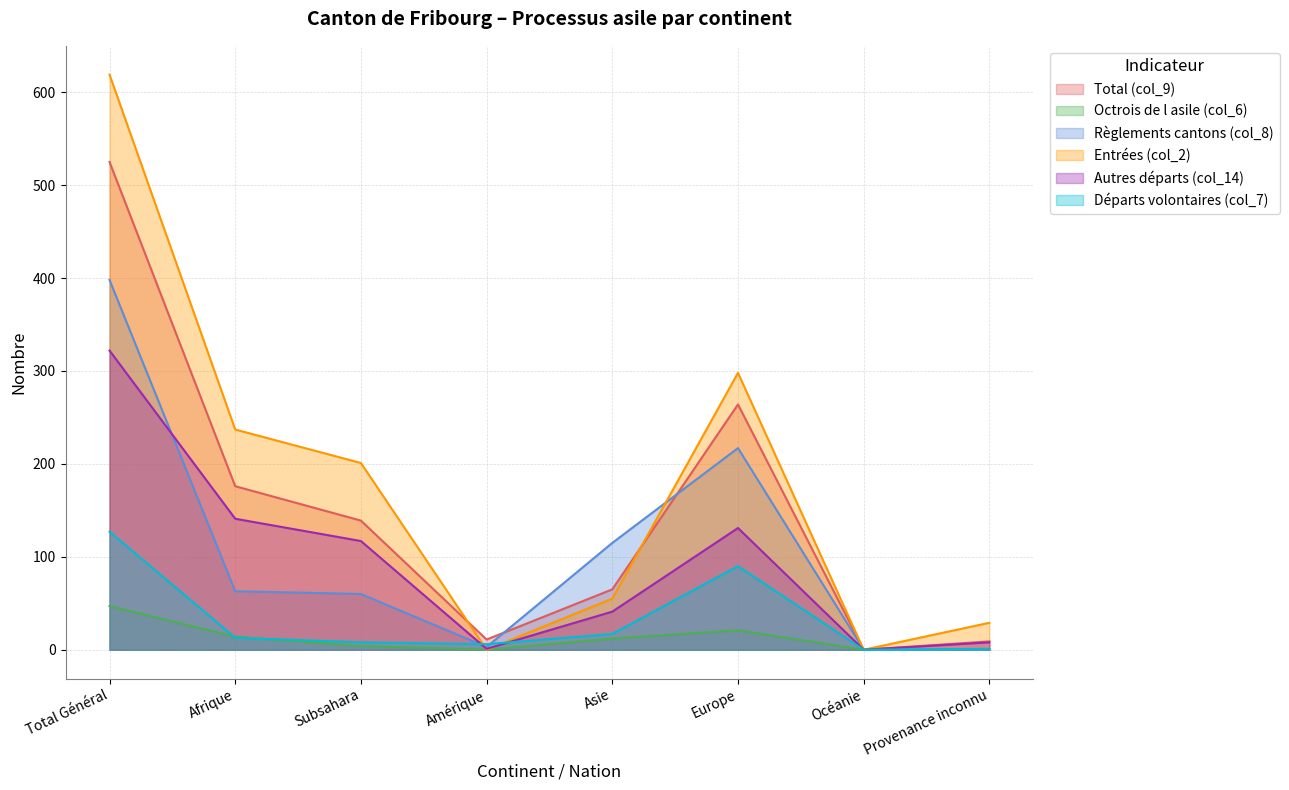

The value of Règlements cantons (col_8) at Provenance inconnu is 0. True or false?

True